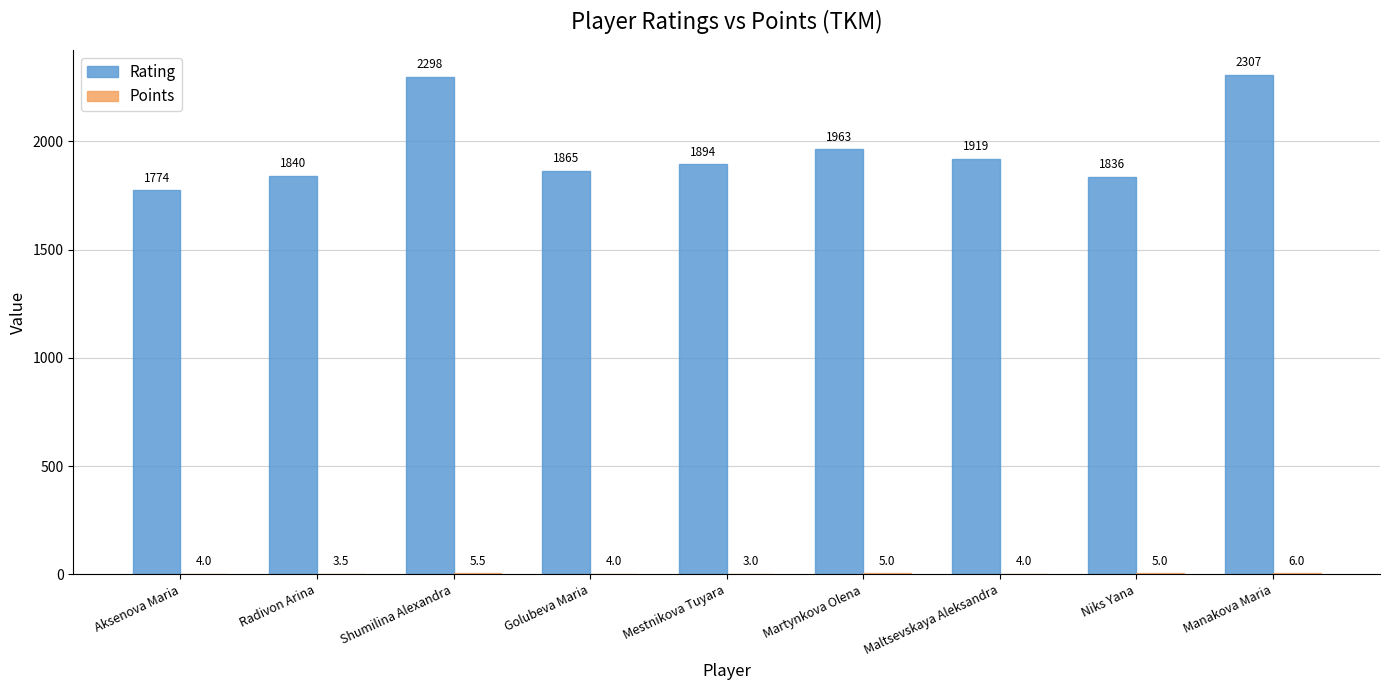

What is the total value across all series at Mestnikova Tuyara?

1897.0